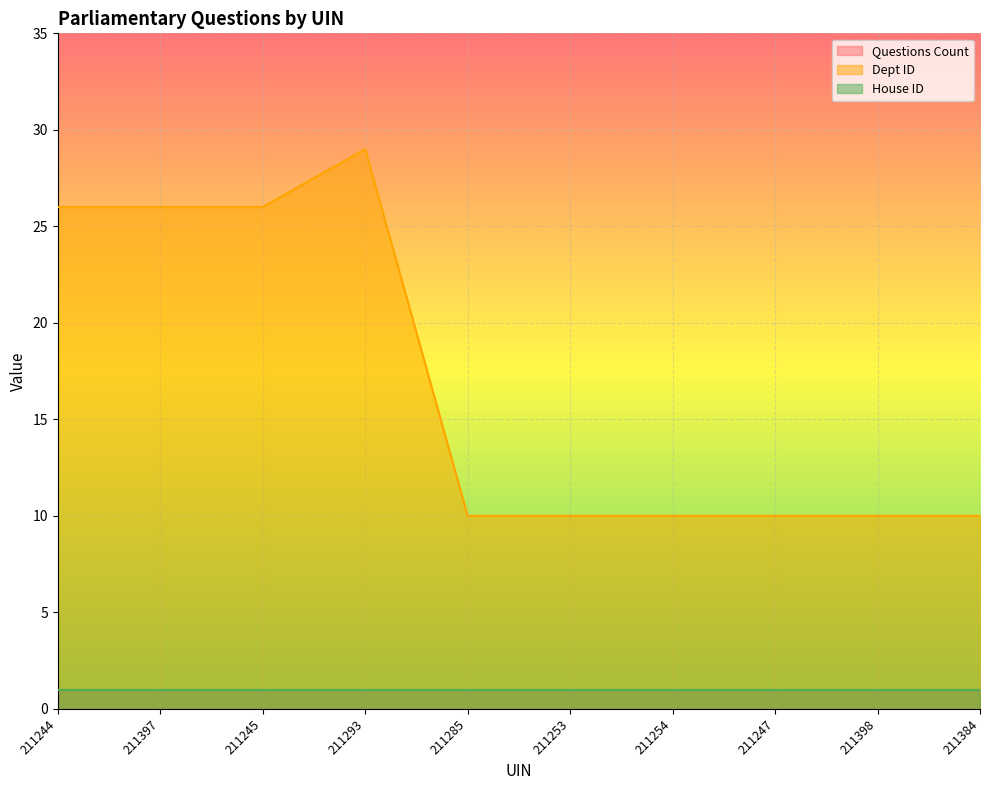

What is the label of the 5th point from the left?

211285